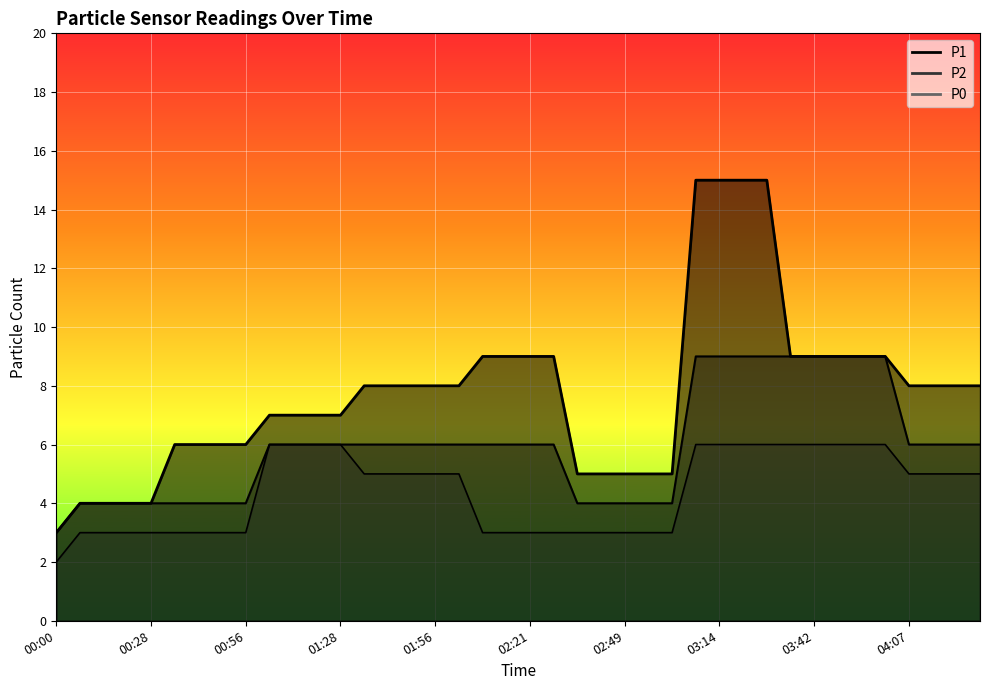

Which has a higher value, 00:49 or 03:56?

03:56